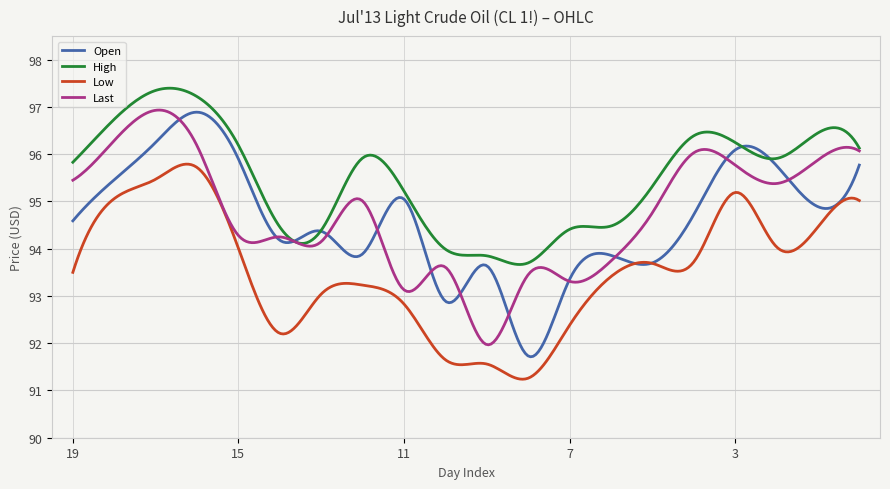

Which series has the largest total across all categories?

High